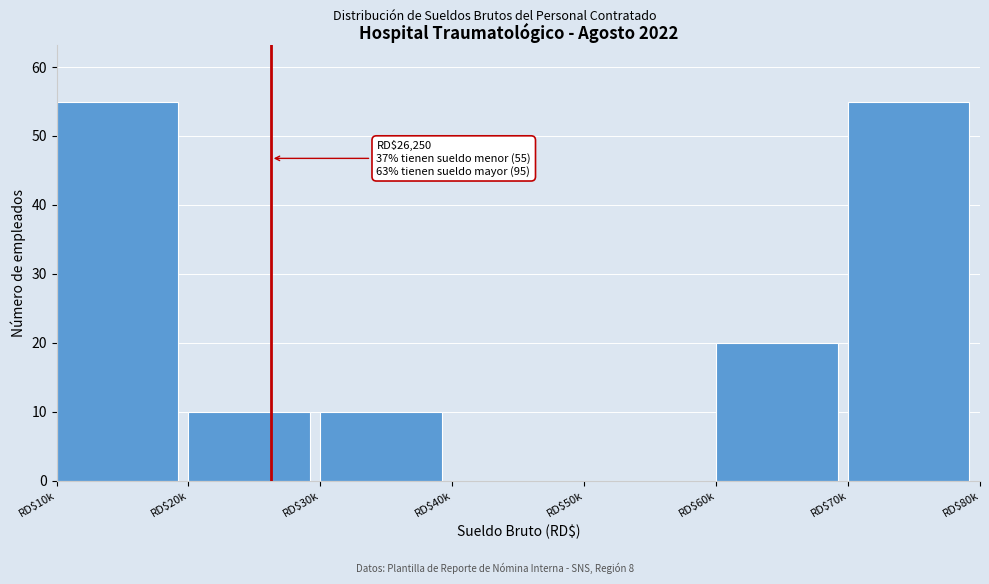

Where is the data nearest to the value 27?

RD$60k